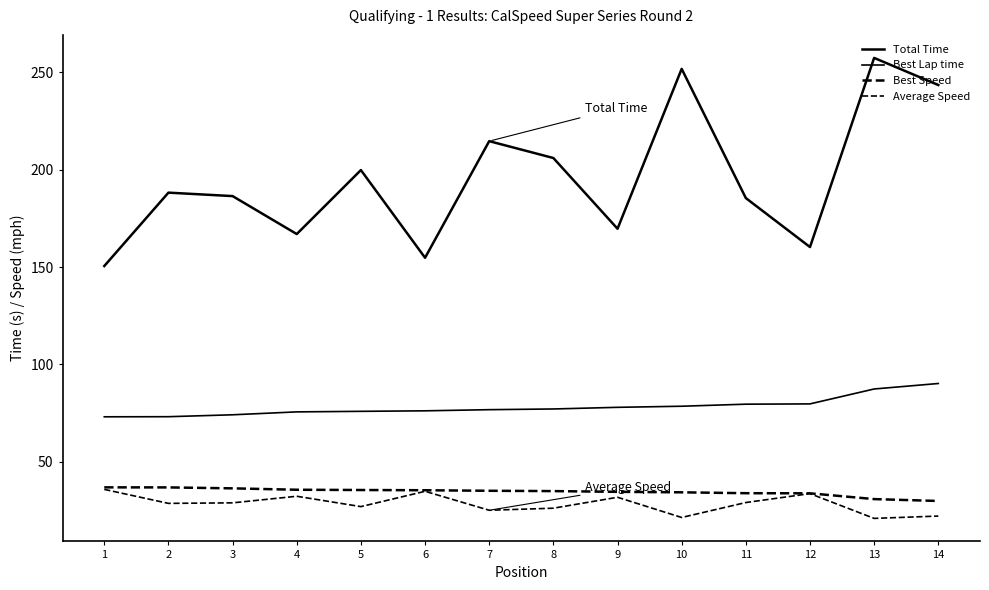

True or false: Average Speed and Best Lap time intersect in this chart.

False